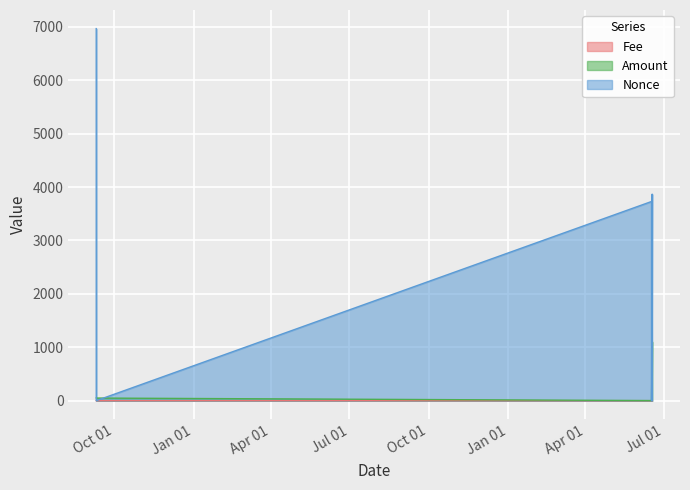

Reading right to left, transcribe all the data shown in this chart.

Fee: 2023-06-17 11:27:00=0.0	2023-06-17 11:06:00=0.1	2023-06-16 16:33:00=0.0	2023-06-16 16:12:00=0.0	2021-09-10 01:45:00=0.0	2021-09-10 00:54:00=0.0
Amount: 2023-06-17 11:27:00=1105.8	2023-06-17 11:06:00=1105.8	2023-06-16 16:33:00=2.0	2023-06-16 16:12:00=2.0	2021-09-10 01:45:00=48.7	2021-09-10 00:54:00=49.8
Nonce: 2023-06-17 11:27:00=2.0	2023-06-17 11:06:00=3868.0	2023-06-16 16:33:00=1.0	2023-06-16 16:12:00=3730.0	2021-09-10 01:45:00=0.0	2021-09-10 00:54:00=6968.0